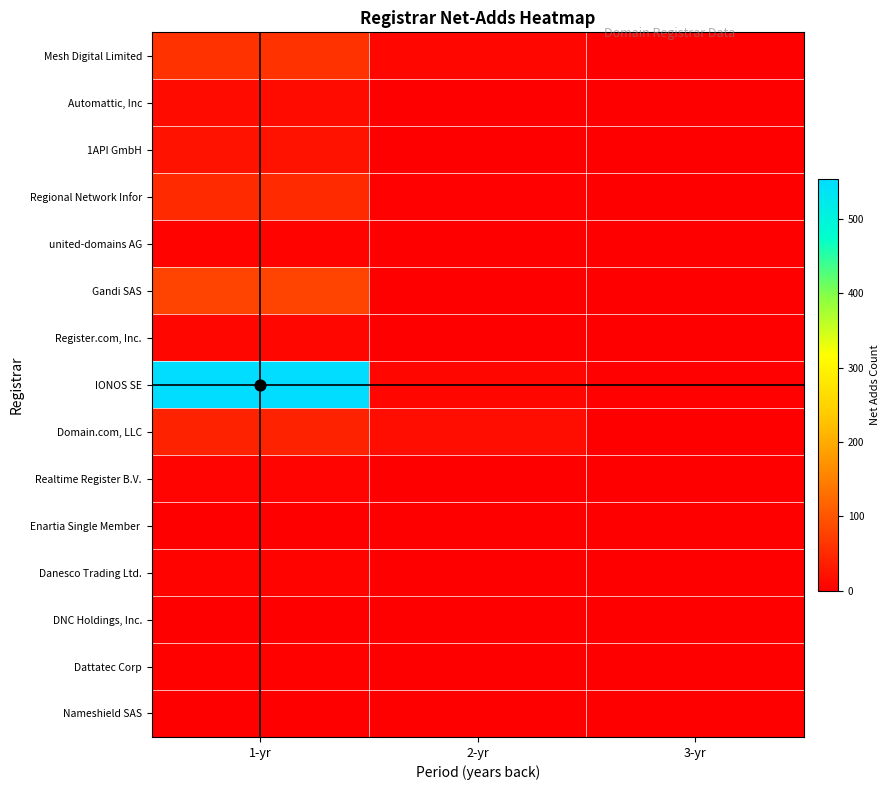

Which series has the largest range (max minus min)?

IONOS SE